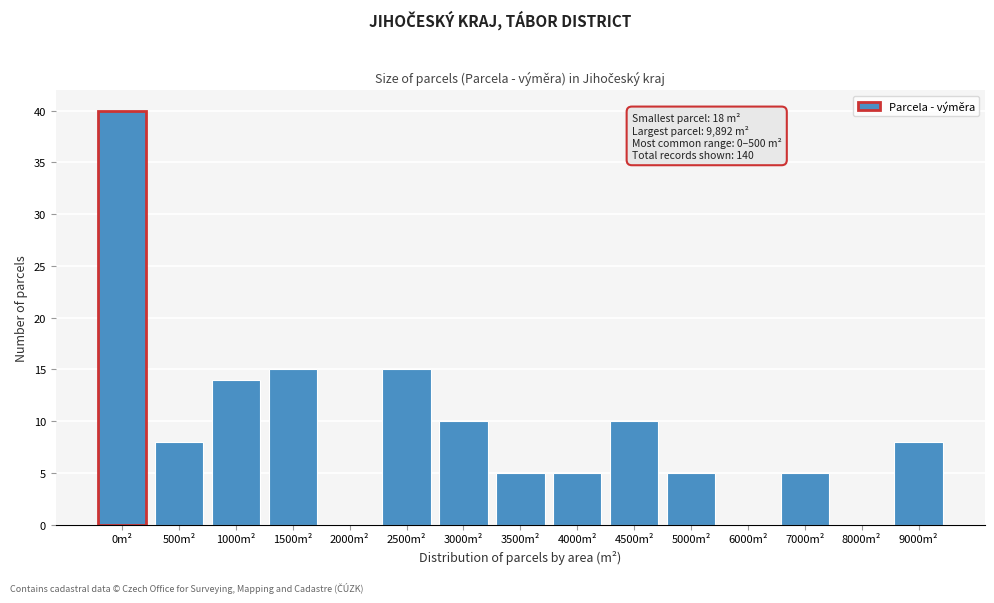

Reading left to right, list all the values displayed in this chart.

0m²=40	500m²=8	1000m²=14	1500m²=15	2000m²=0	2500m²=15	3000m²=10	3500m²=5	4000m²=5	4500m²=10	5000m²=5	6000m²=0	7000m²=5	8000m²=0	9000m²=8